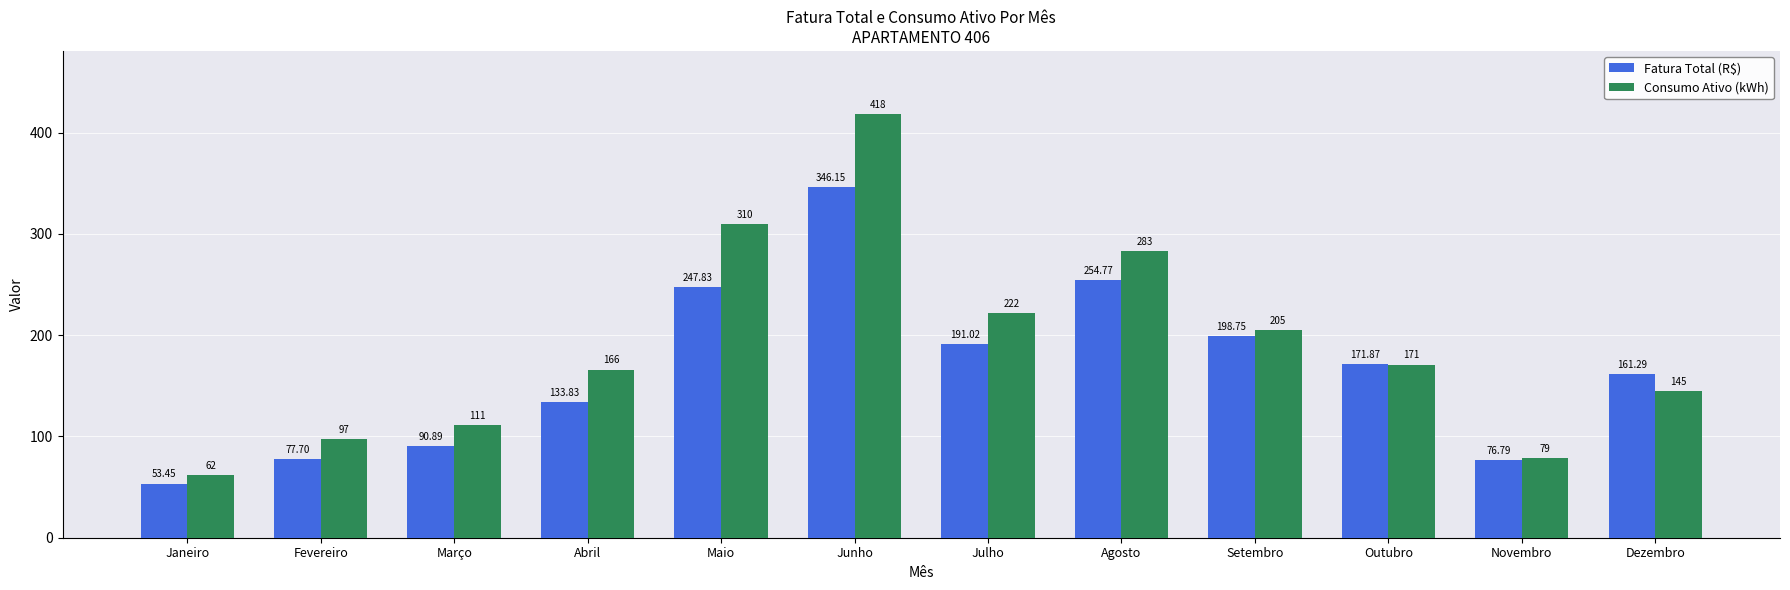

How many bars are there in total?

24